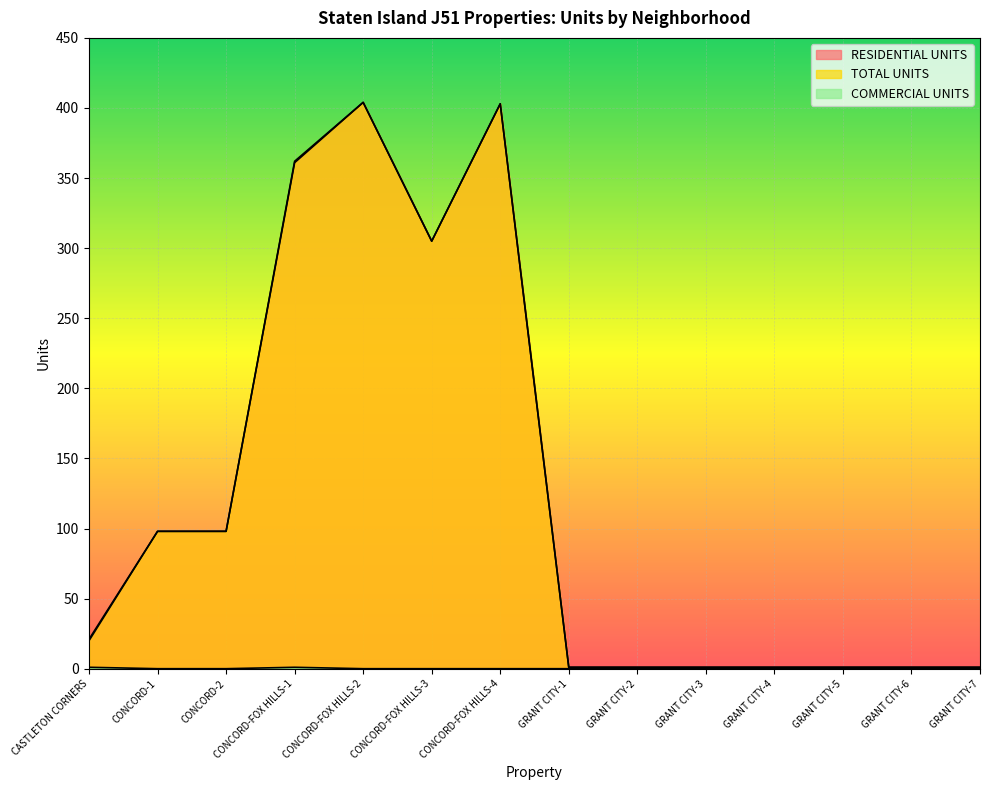

At how many categories does at least one series exceed 216?

4